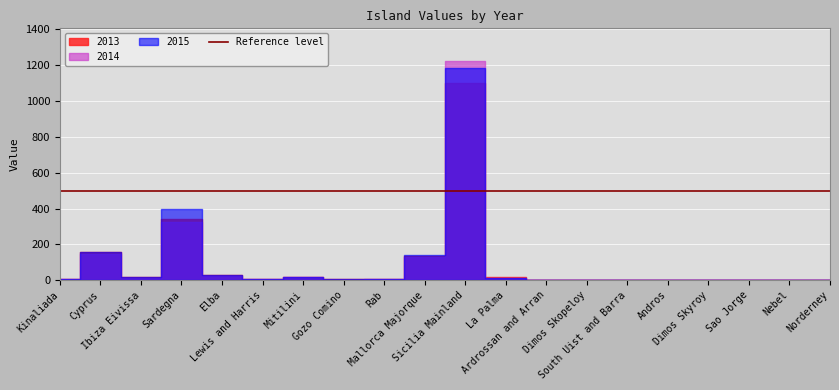

Rank the series by their average value, from lowest to highest.

2013, 2014, 2015